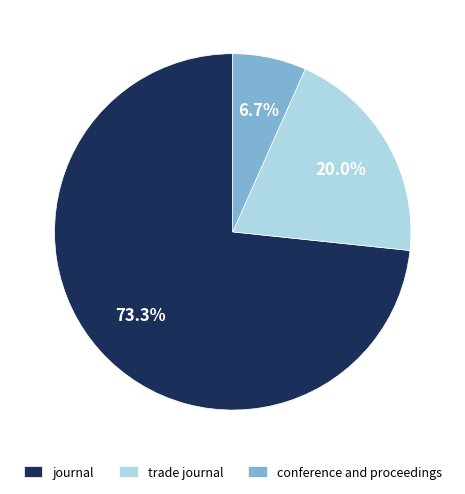

Rank the categories by value from lowest to highest.

conference and proceedings, trade journal, journal